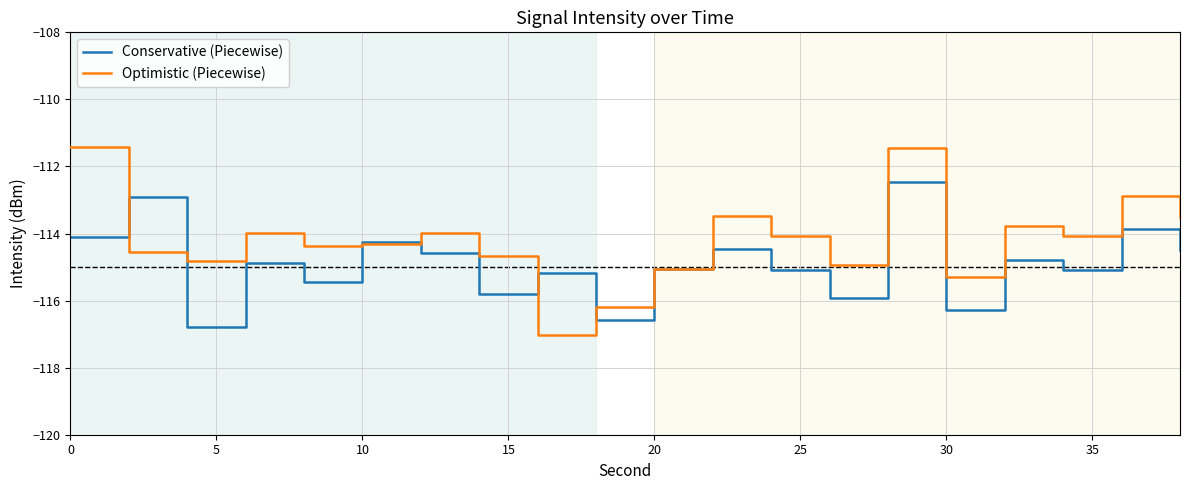

How many distinct data groups are displayed?

2